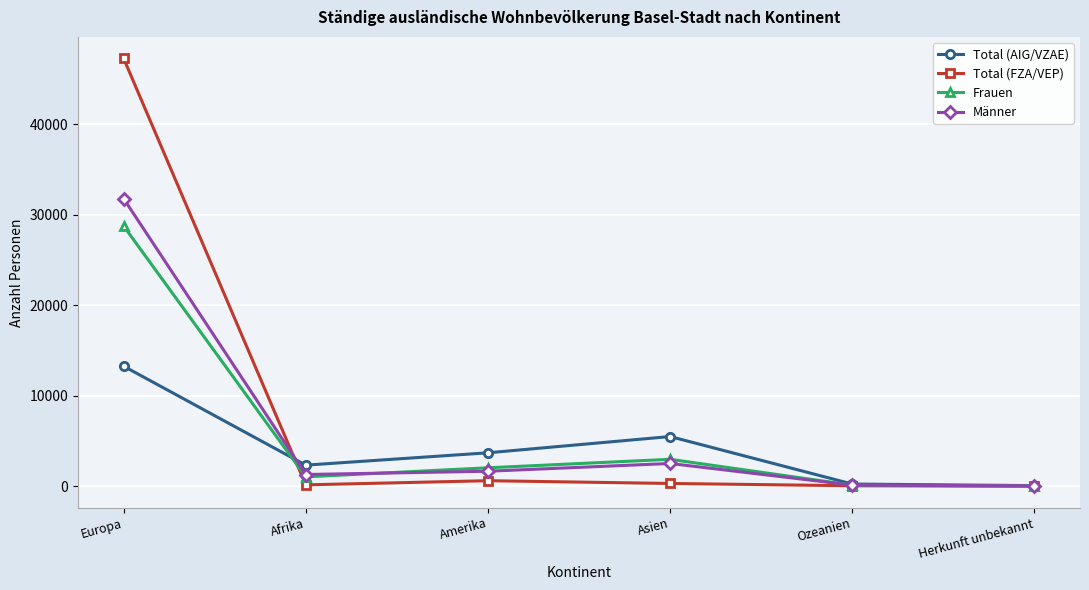

Where does the Männer series first go above 1658?

Europa